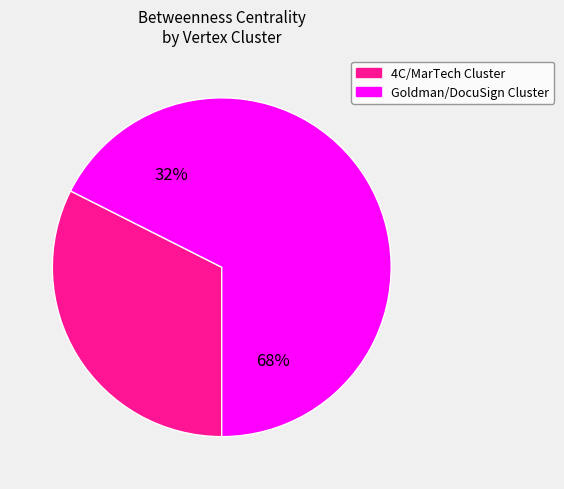

Does any single category account for the majority?

Yes